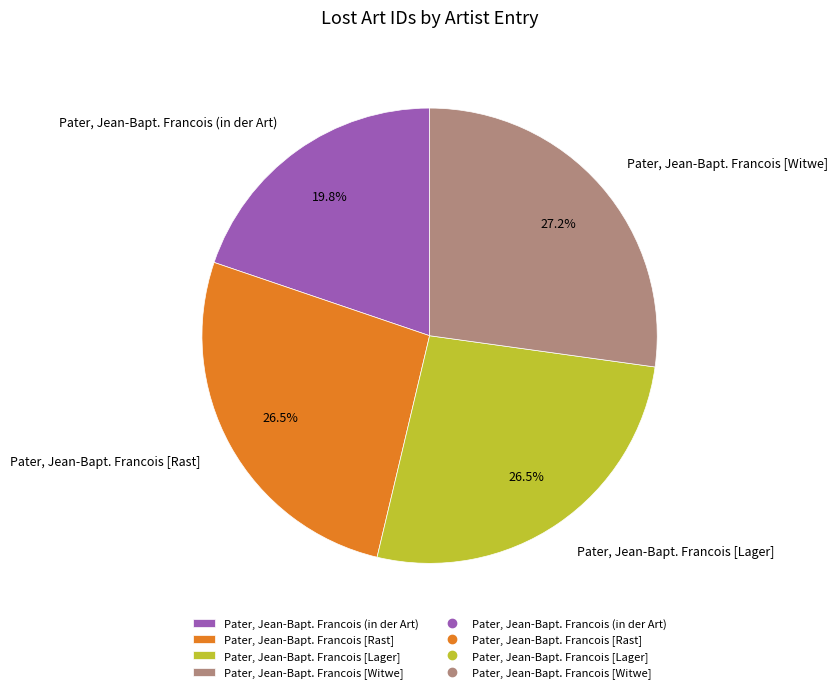

Does Pater, Jean-Bapt. Francois [Lager] represent more than half of the total?

No